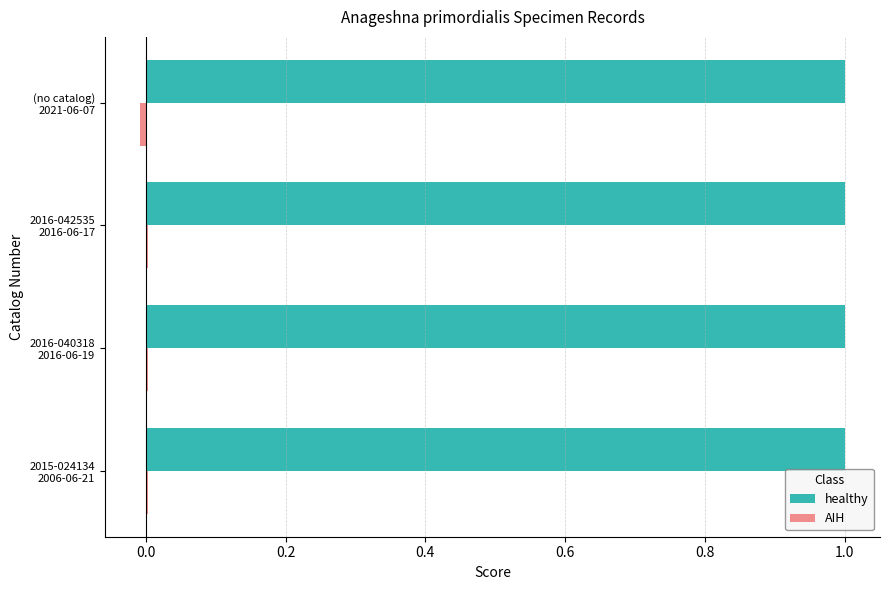

What is the sum of all healthy values?

4.0